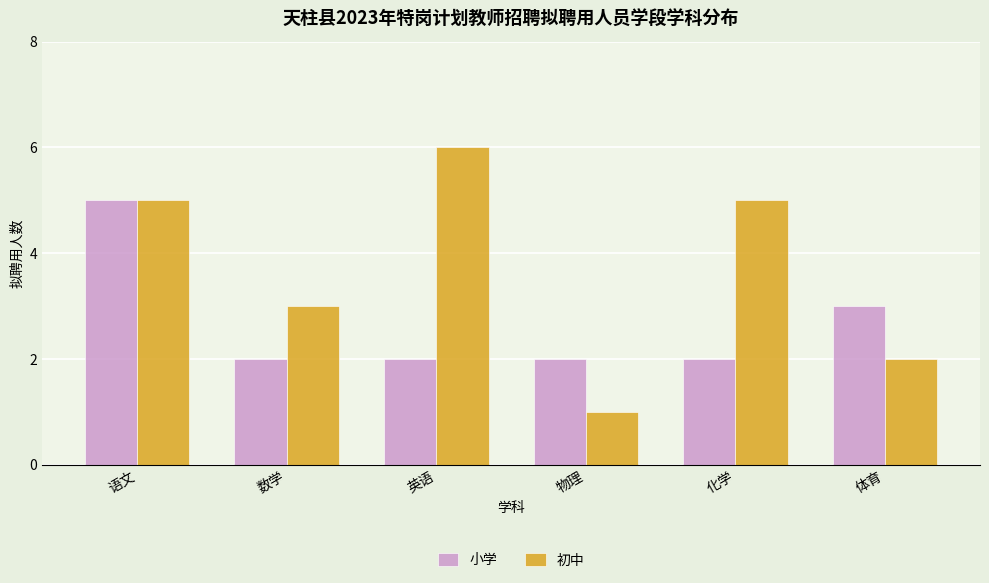

Rank the series at 数学 from lowest to highest value.

小学, 初中